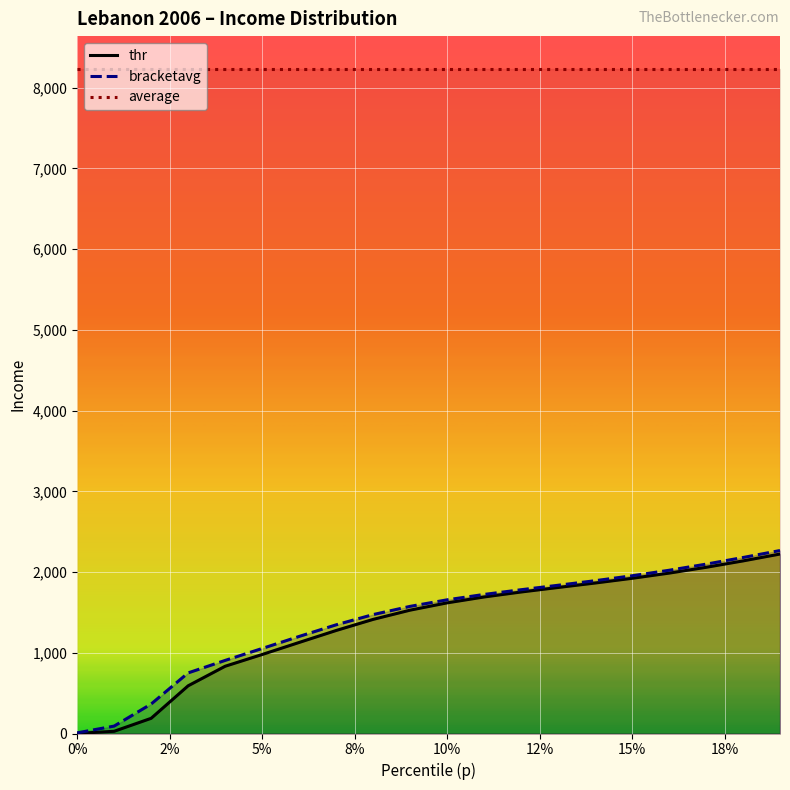

True or false: average and thr cross at least once.

False